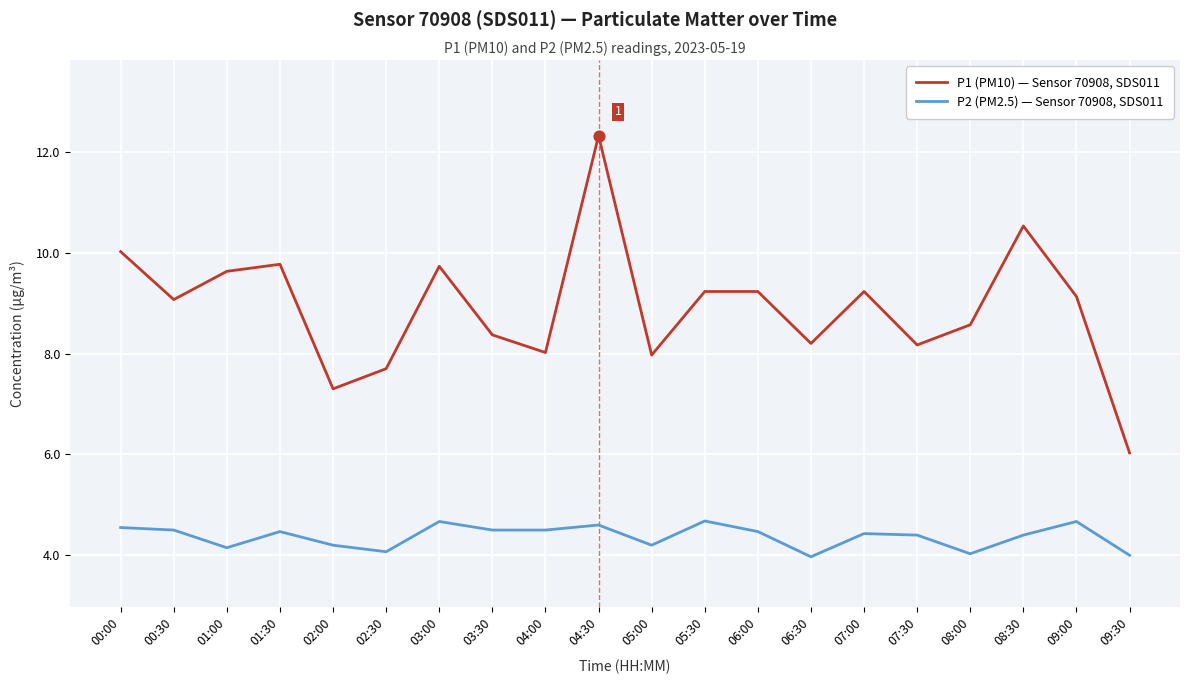

What are all the series names shown in the legend?

P1 (PM10) — Sensor 70908, SDS011, P2 (PM2.5) — Sensor 70908, SDS011